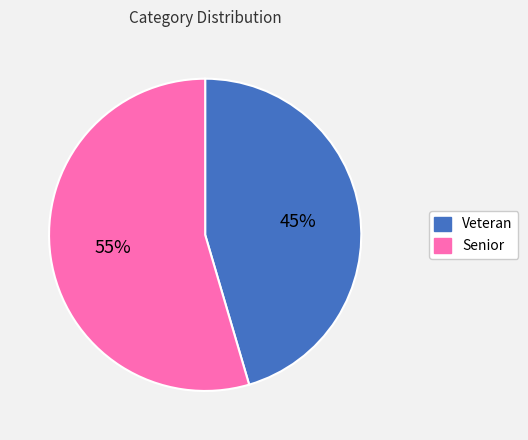

Is there a majority slice in this chart?

Yes